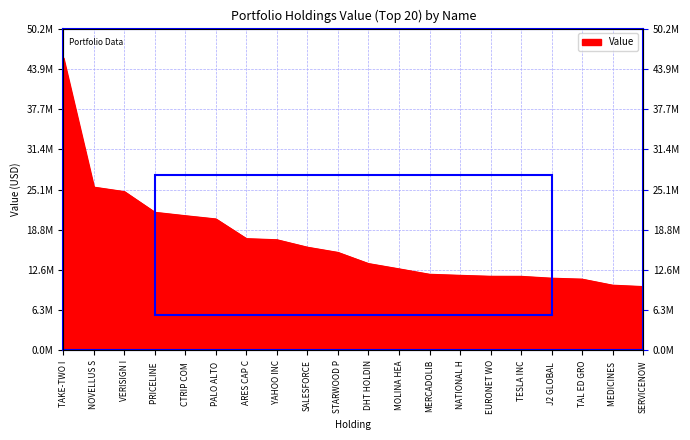

What is the label of the 19th point from the right?

NOVELLUS S